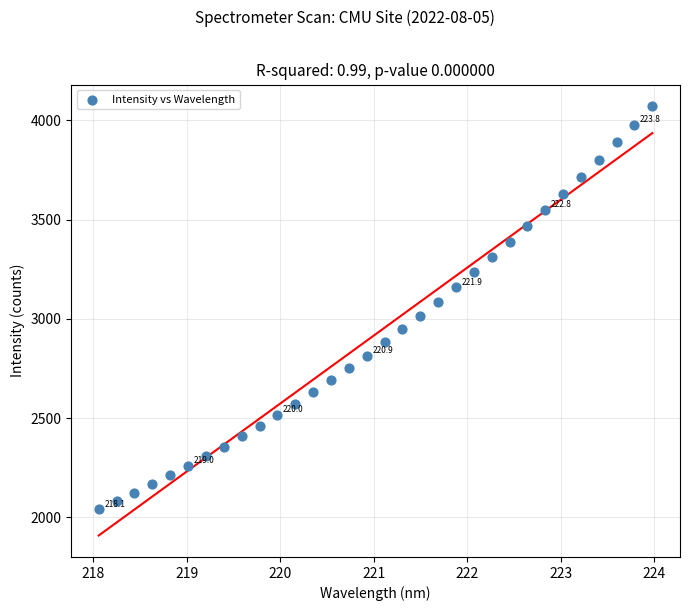

What is the range of Y values (max minus min)?

2032.4